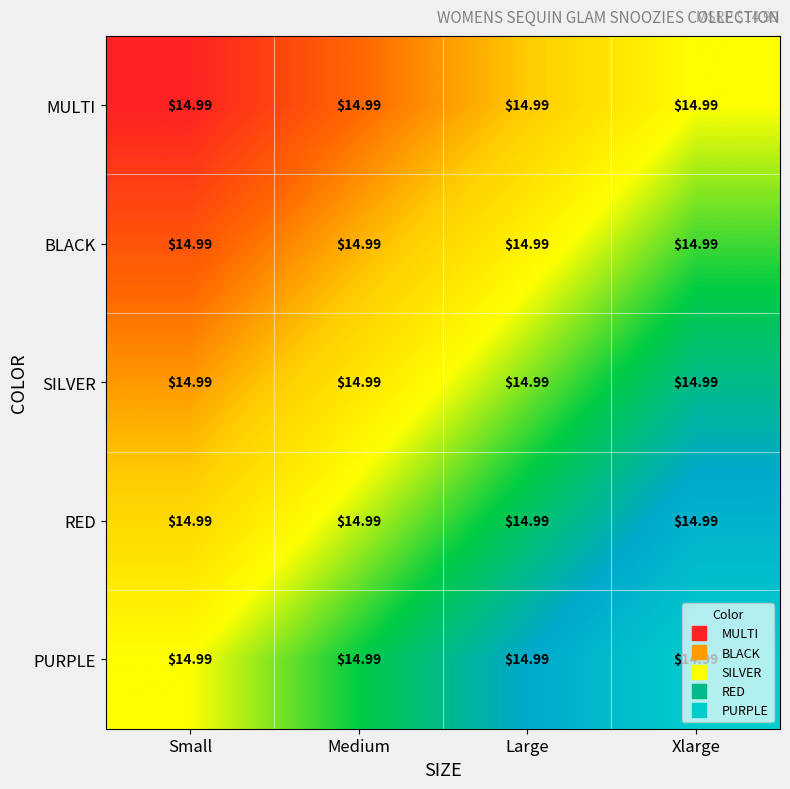

List the series in order of their peak value, lowest first.

MULTI, BLACK, SILVER, RED, PURPLE